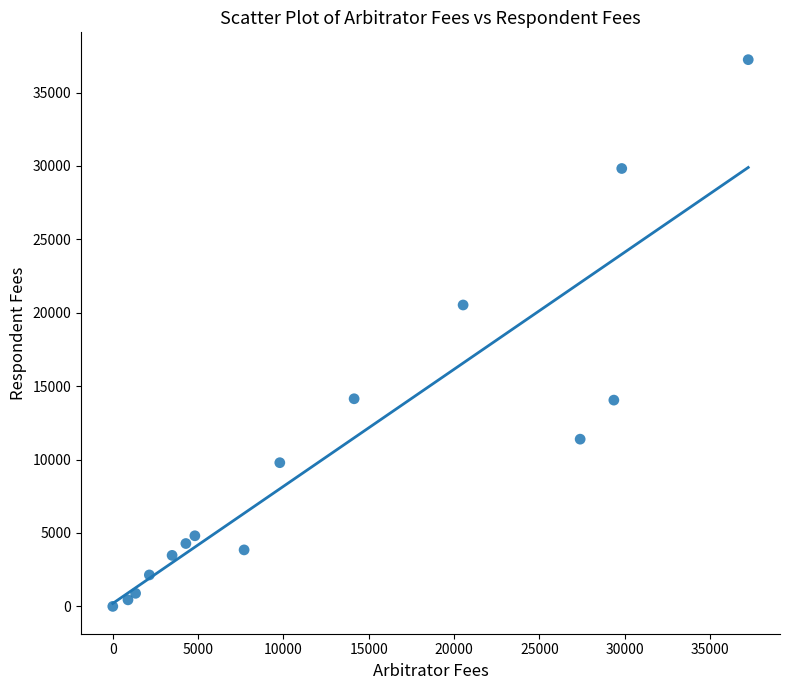

What Y value in the scatter plot is closest to 18620?

20530.0